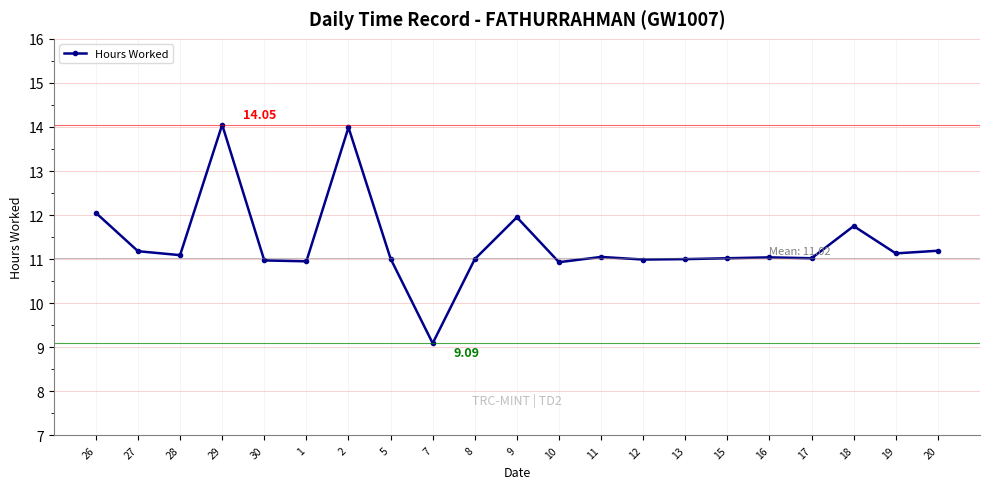

What is the value of the 1st point from the left?

12.1